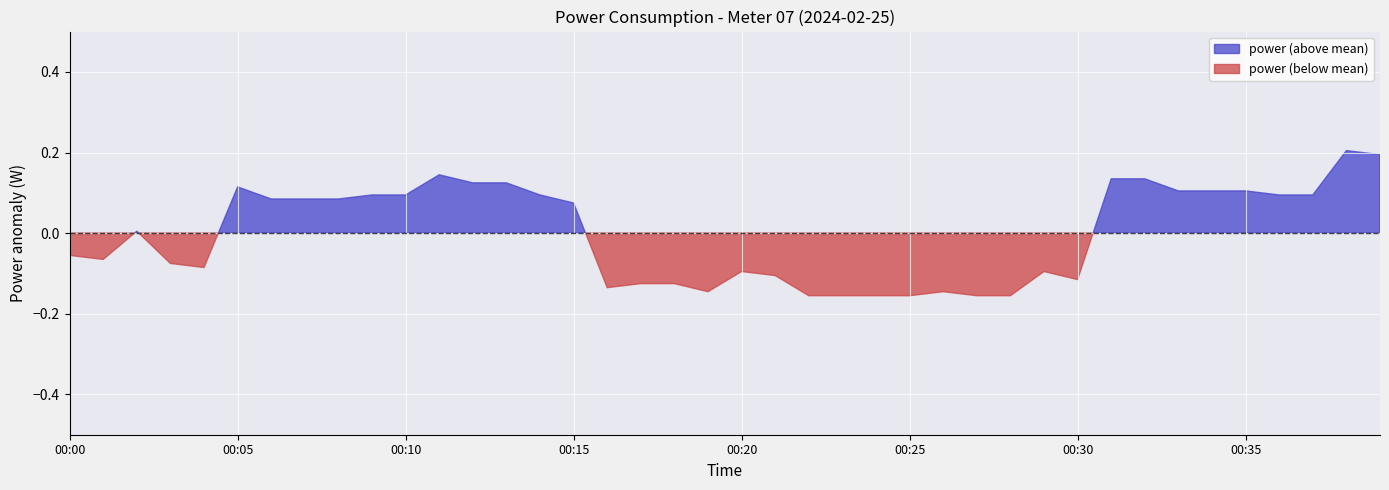

Which series has the largest total across all categories?

power